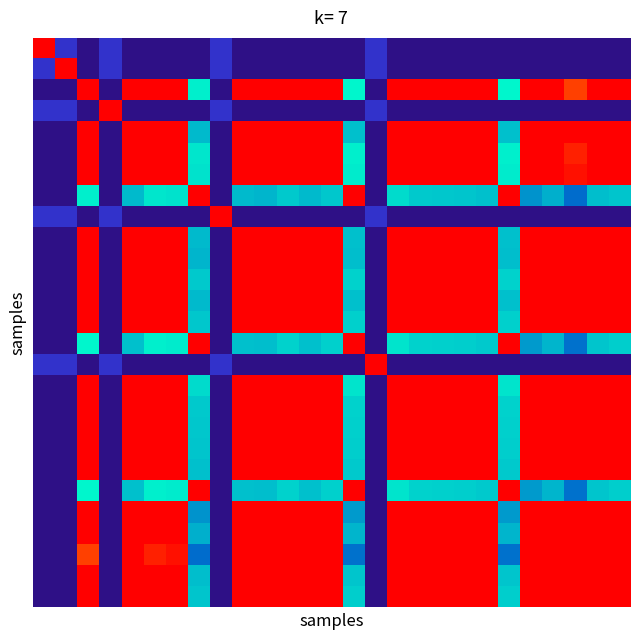

At how many categories does at least one series exceed 0?

27